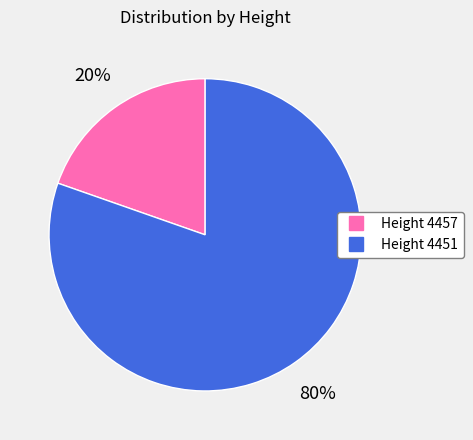

Is there a majority slice in this chart?

Yes